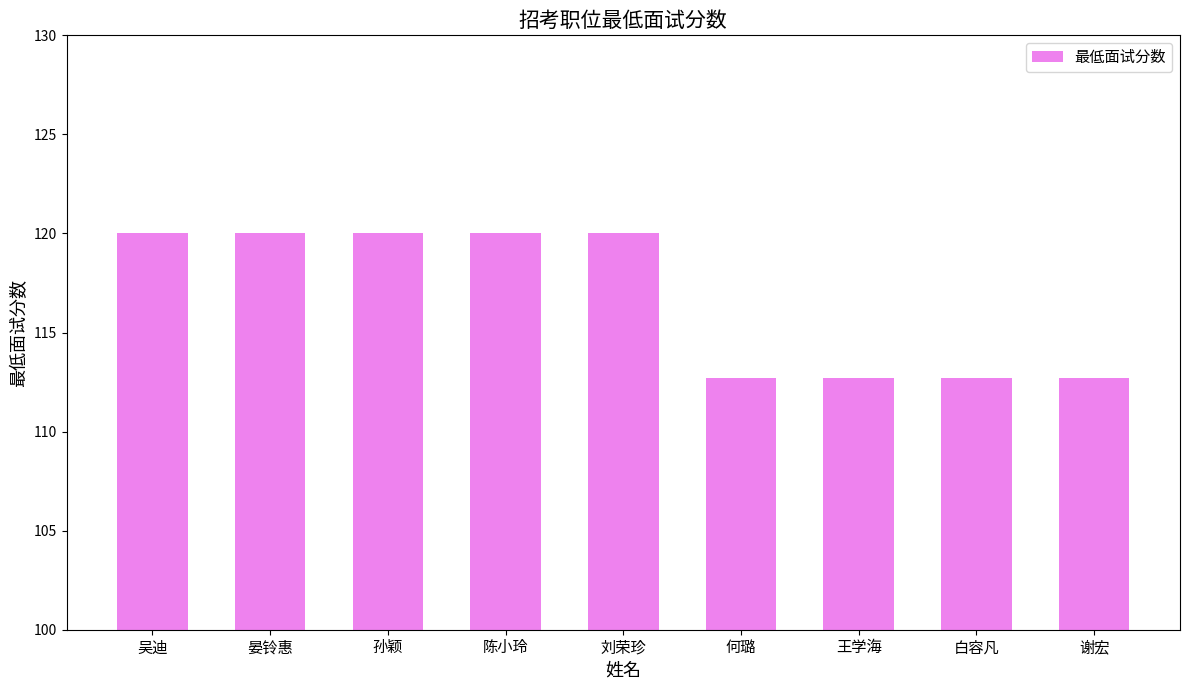

What is the change in value from 刘荣珍 to 何璐?

-7.3